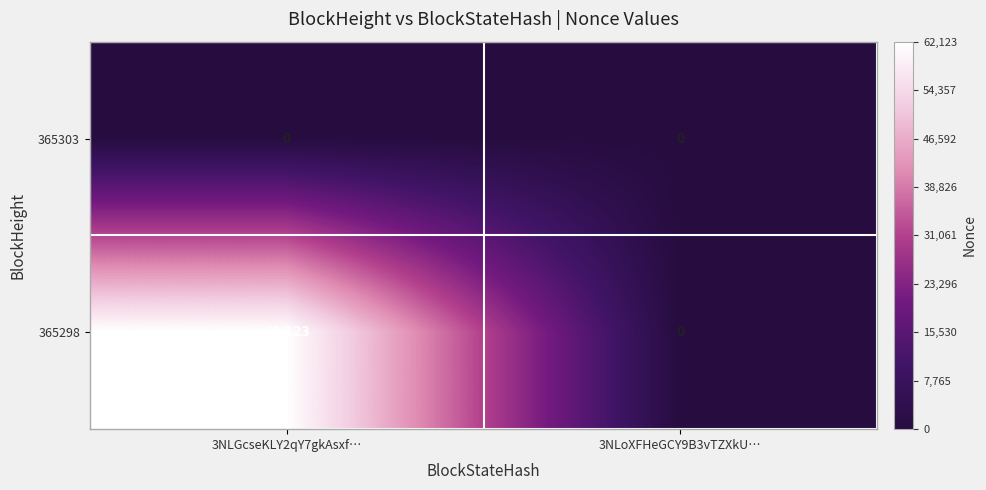

What is the difference between the highest and lowest values at 3NLGcseKLY2qY7gkAsxf…?

62123